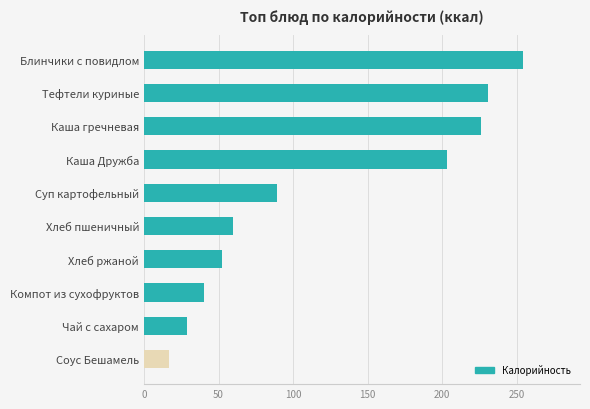

Does the chart contain stacked bars?

No